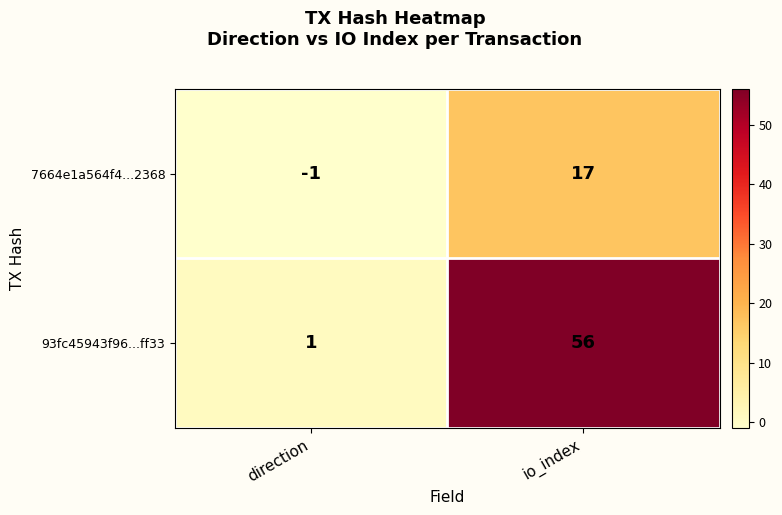

Reading left to right, list all the values displayed in this chart.

7664e1a564f4...2368: -1	17
93fc45943f96...ff33: 1	56